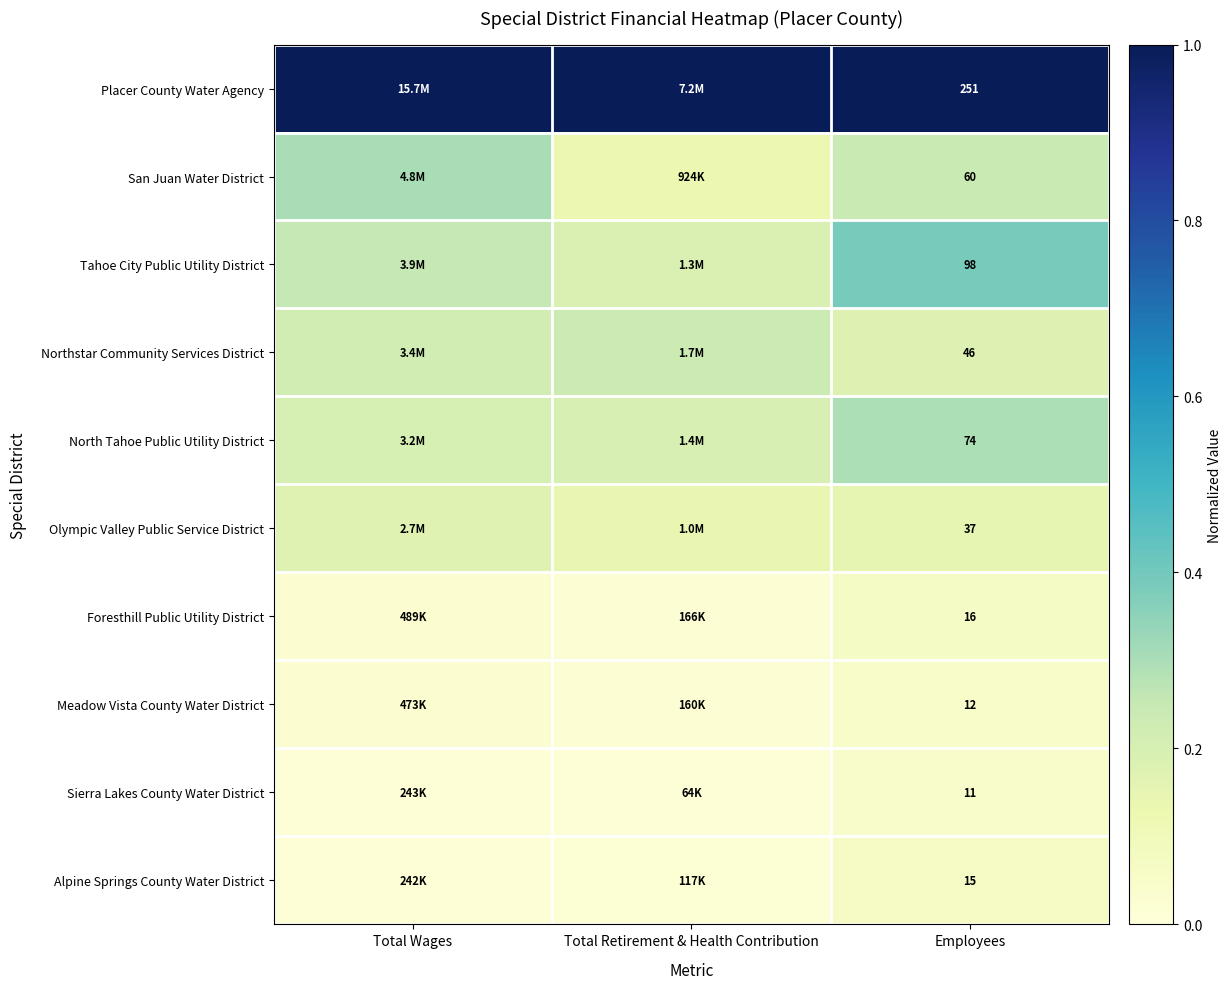

Which label corresponds to the smallest value in the chart?

Total Retirement & Health Contribution